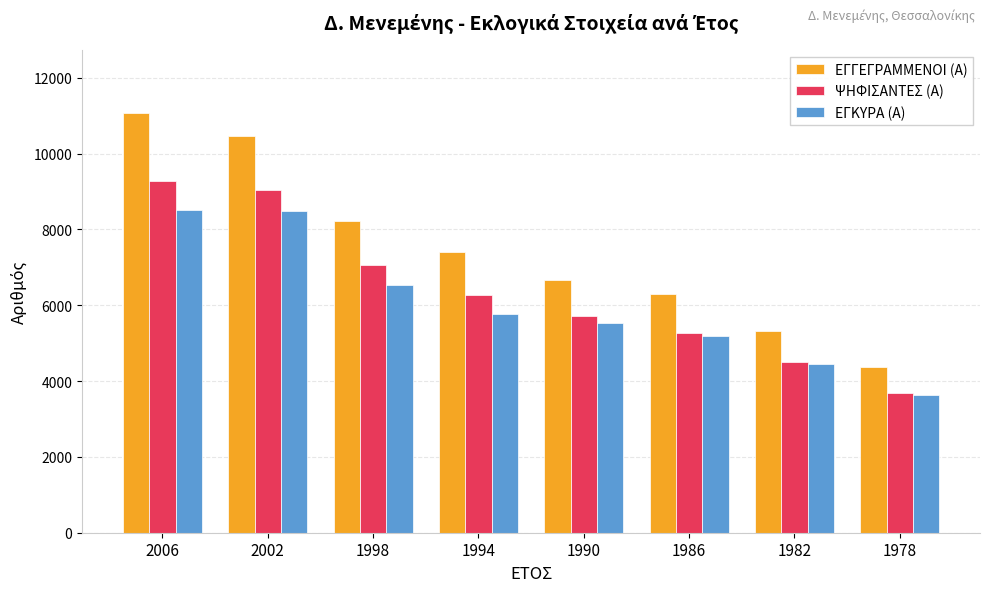

What is the lowest value of the ΨΗΦΙΣΑΝΤΕΣ (Α) series?

3673